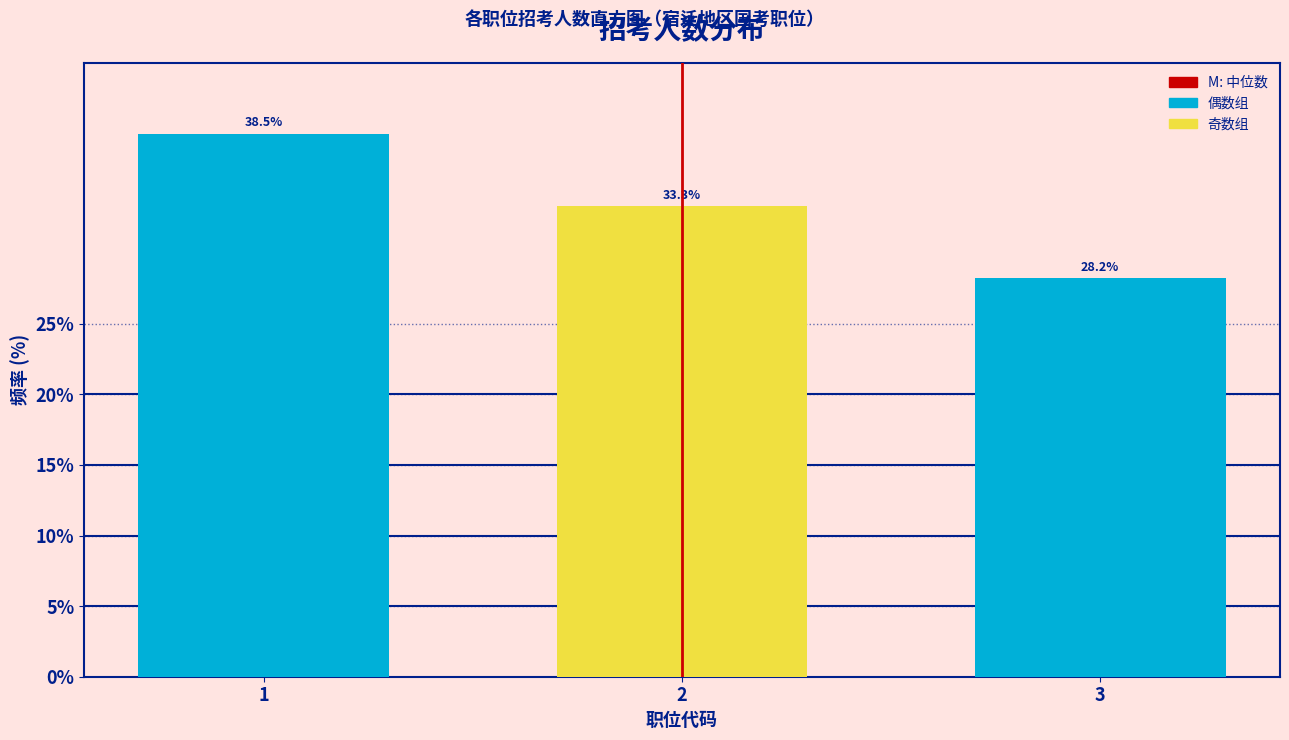

Reading left to right, what are all the values shown in this chart?

1=38.5	2=33.3	3=28.2